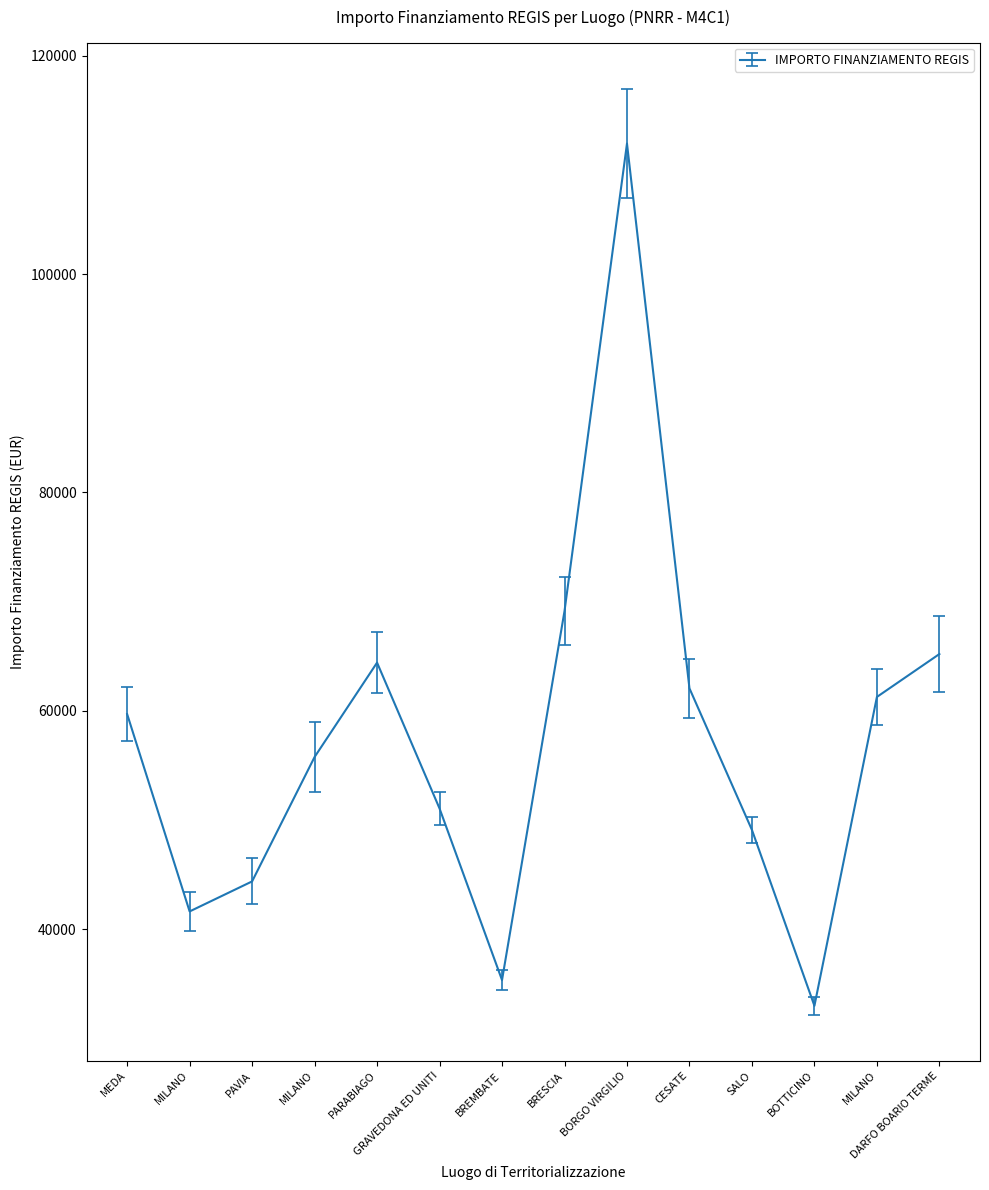

What is the smallest value displayed?

32995.5